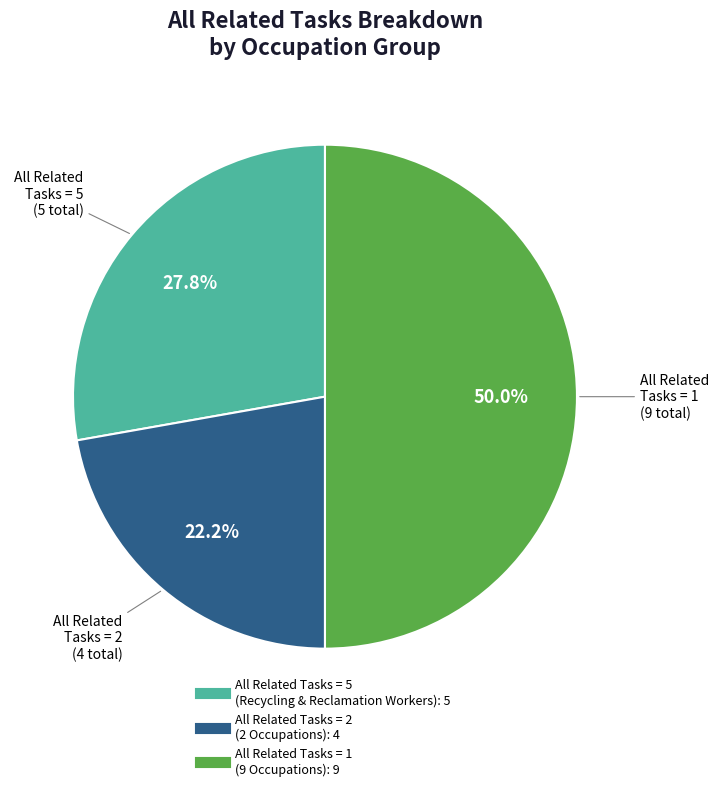

How many segments does this pie chart have?

3